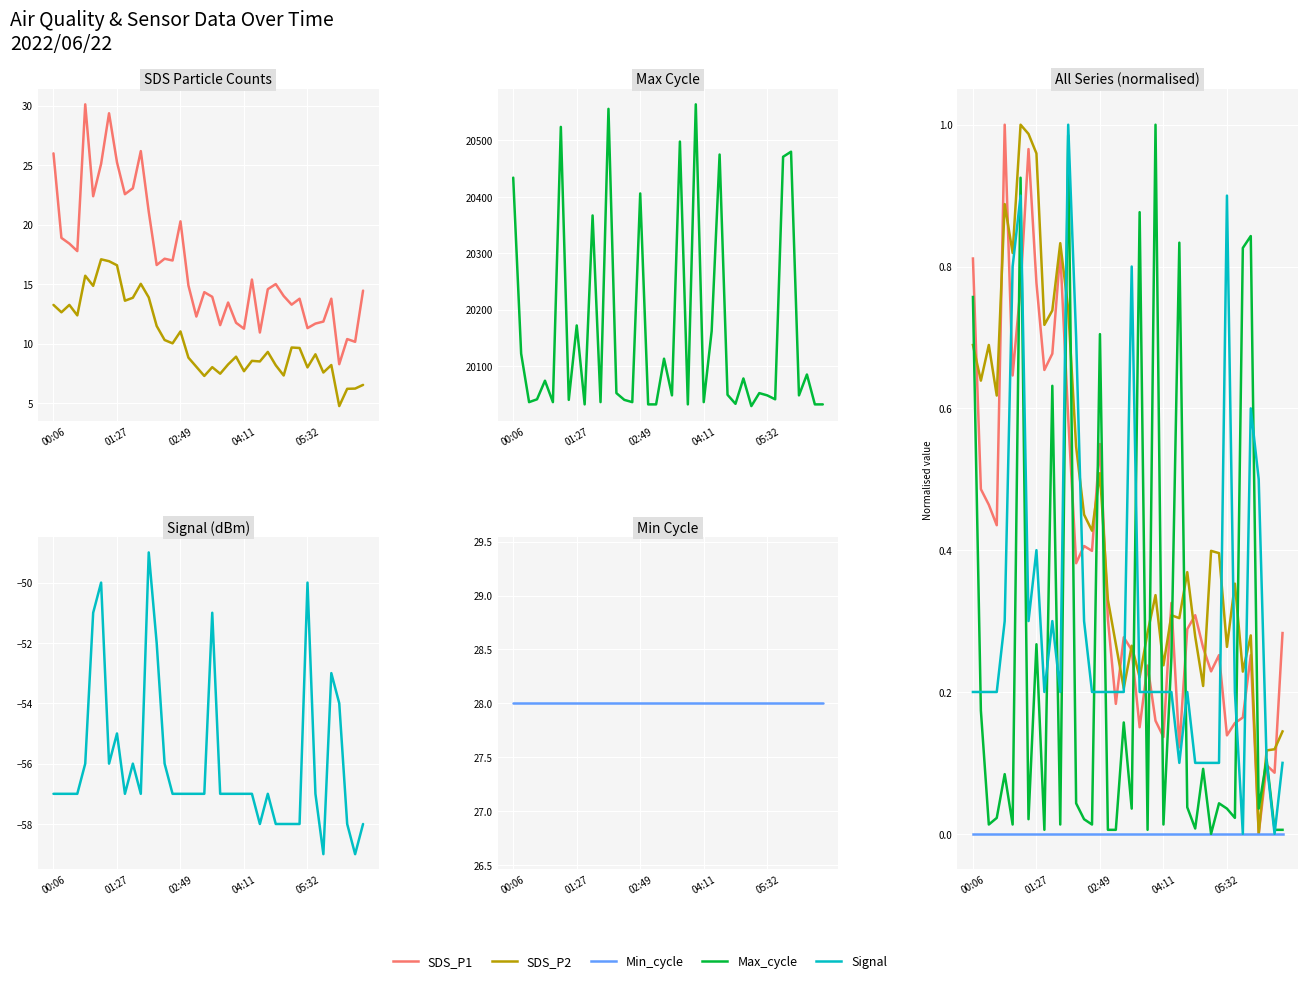

In Signal, how many points are lower than both neighbors (excluding endpoints)?

6